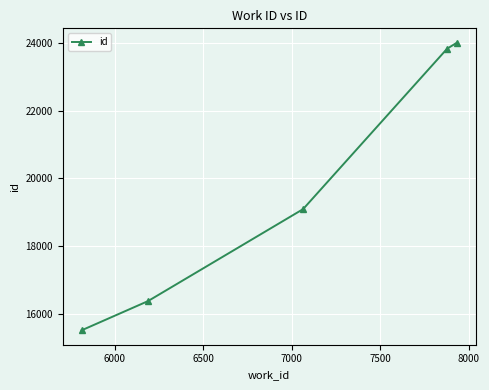

Count the number of categories in the chart.

5